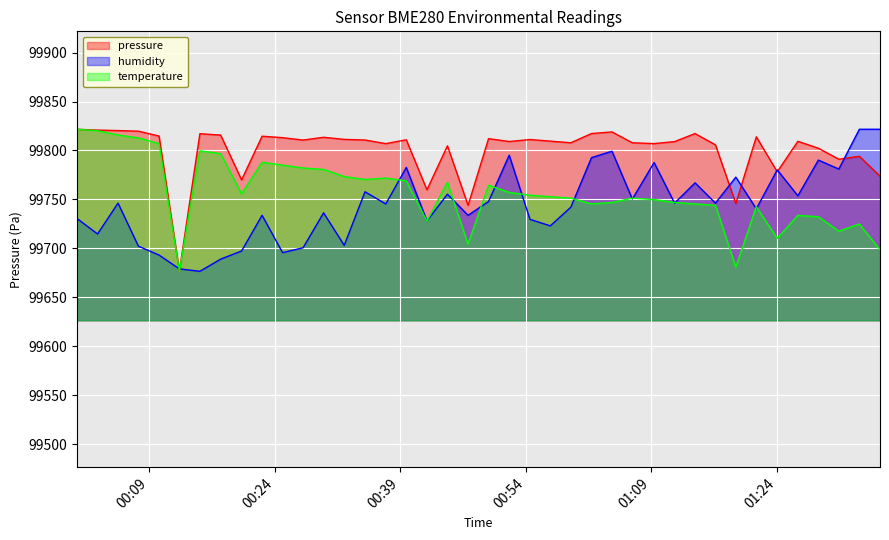

At how many categories does at least one series exceed 99705?

39